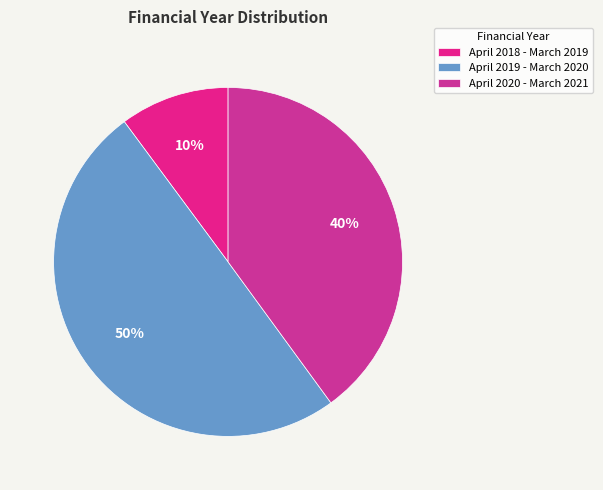

Rank the categories by value from lowest to highest.

April 2018 - March 2019, April 2020 - March 2021, April 2019 - March 2020